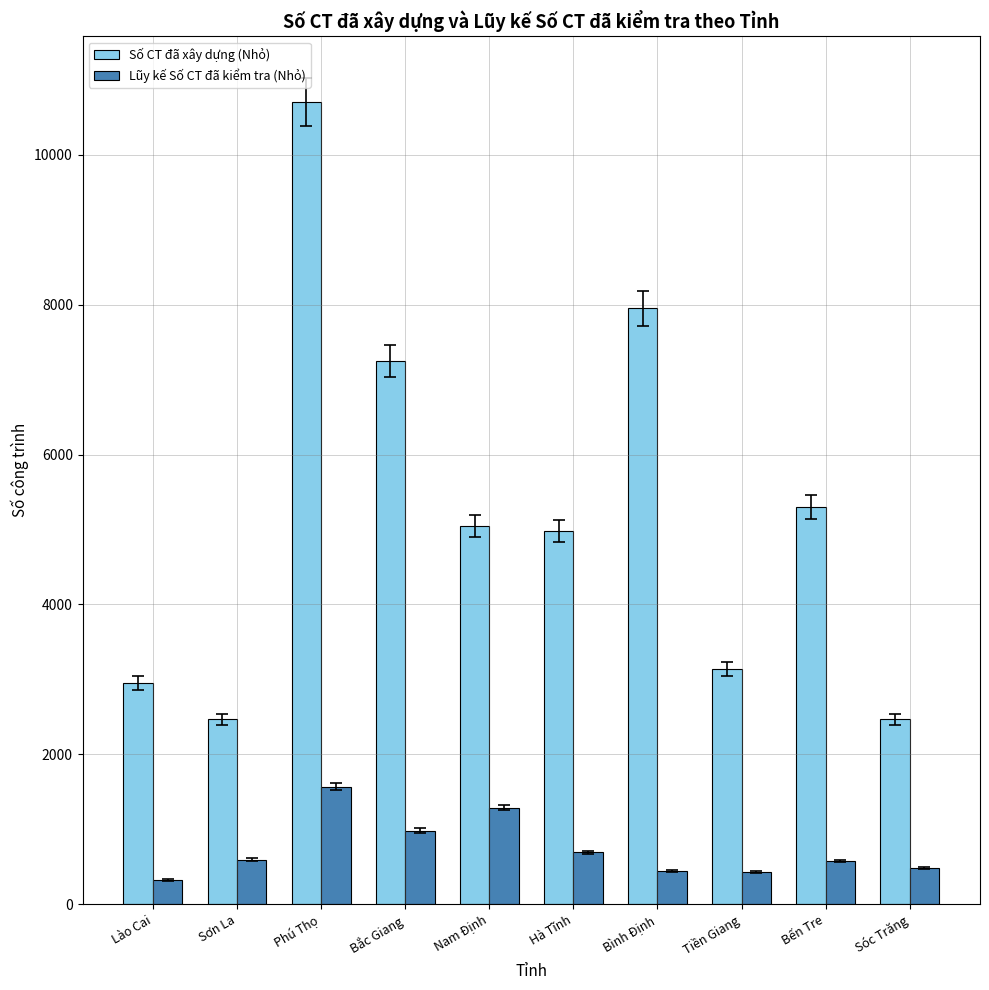

How many values in the Số CT đã xây dựng (Nhỏ) series are below 5047?

5